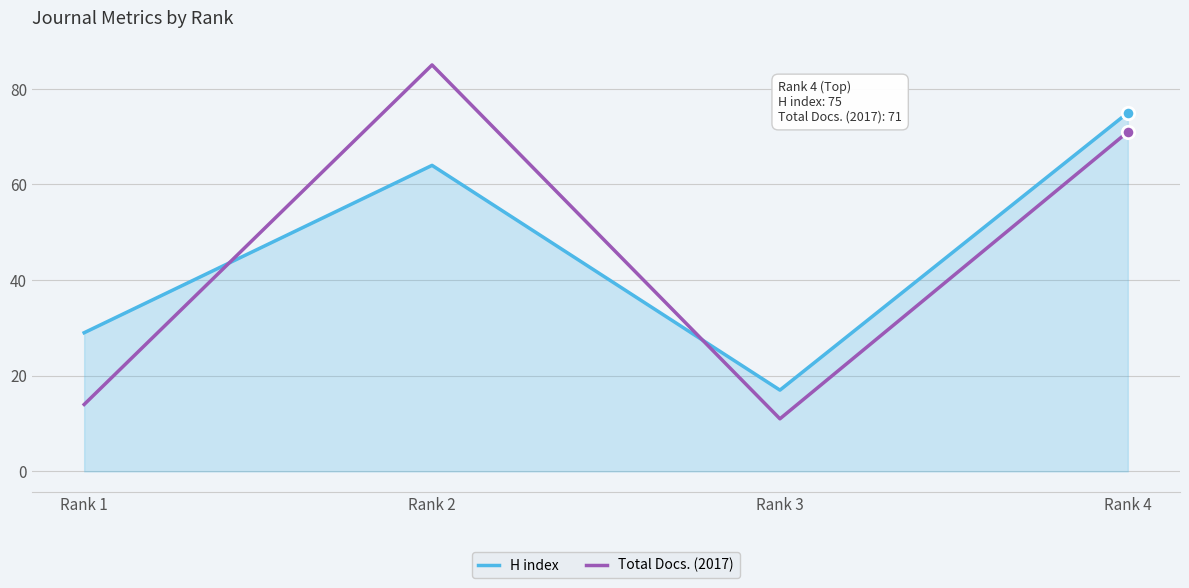

Which series has the largest range (max minus min)?

Total Docs. (2017)